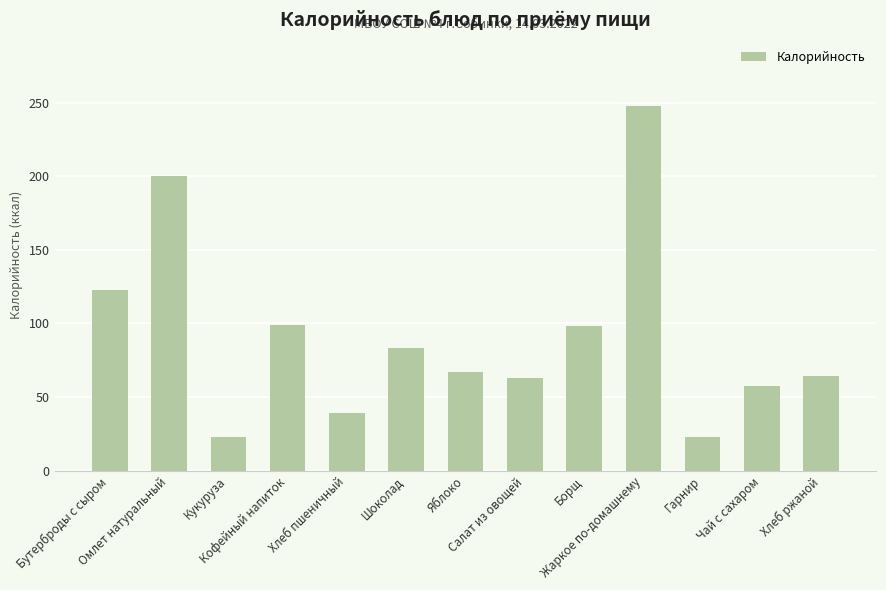

What is the label of the 7th bar from the right?

Яблоко